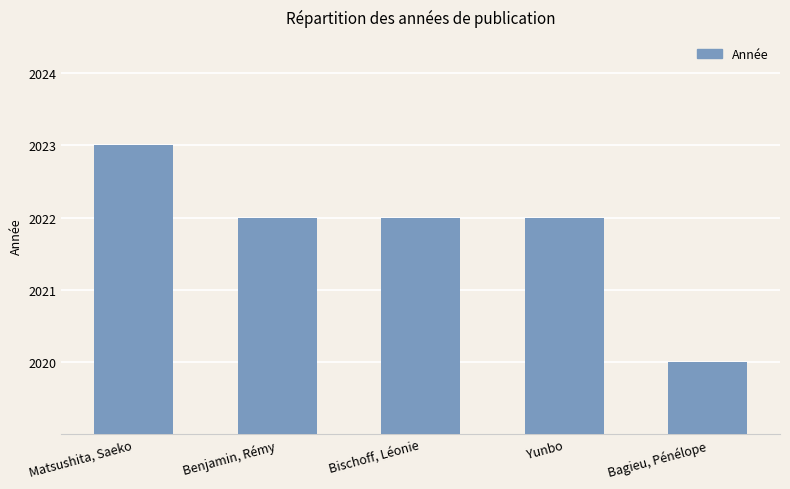

What is the value of the 1st bar from the left?

2023